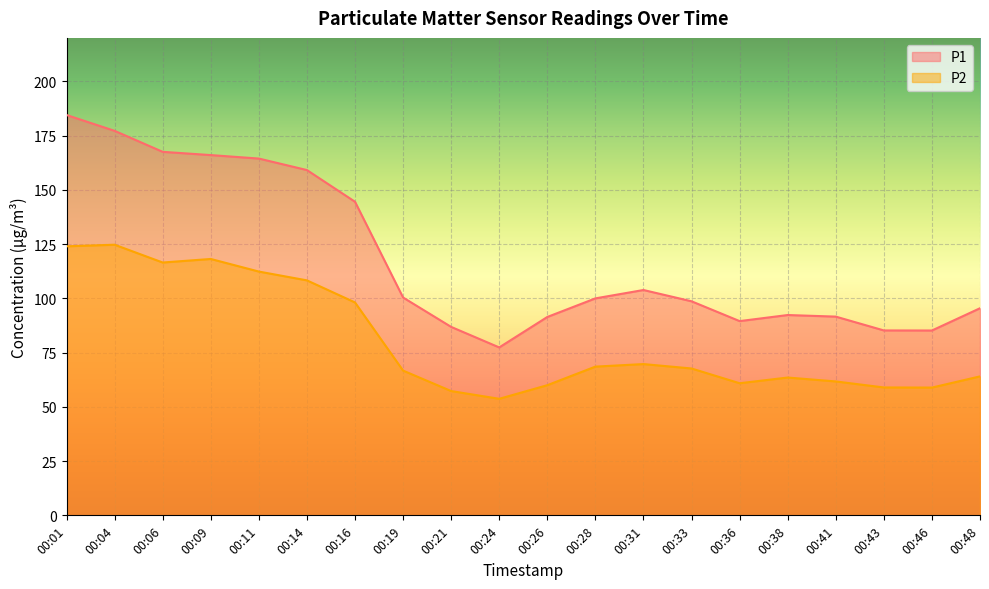

Rank the categories by P1 value from highest to lowest.

00:01, 00:04, 00:06, 00:09, 00:11, 00:14, 00:16, 00:31, 00:19, 00:28, 00:33, 00:48, 00:38, 00:41, 00:26, 00:36, 00:21, 00:43, 00:46, 00:24